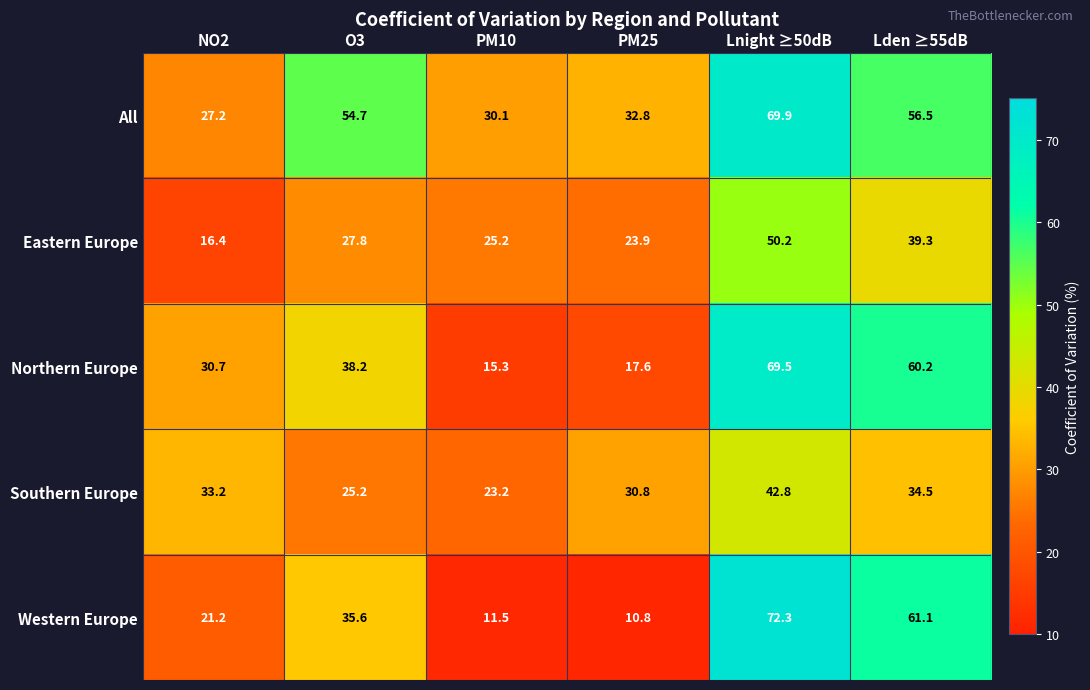

What is the total value across all series at PM25?

115.9